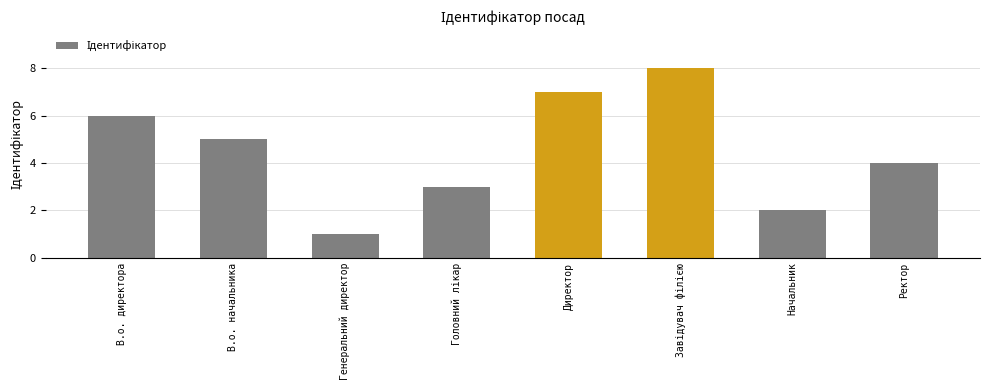

Which label corresponds to the smallest value in the chart?

Генеральний директор